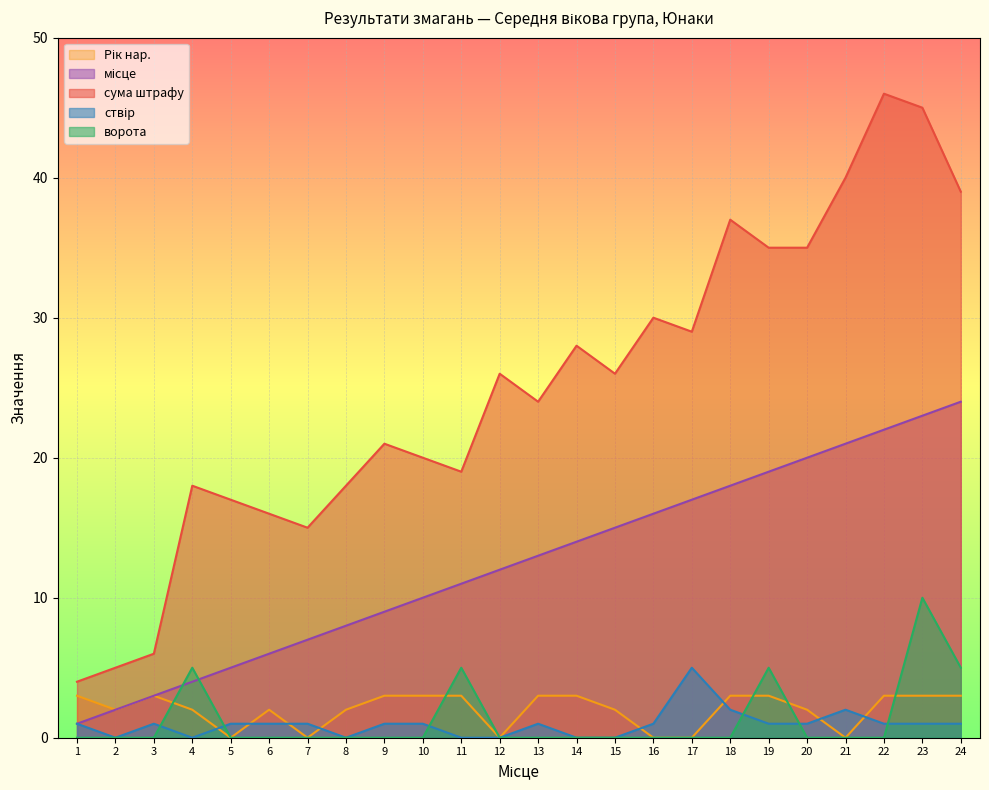

Between 2 and 5, which series saw the biggest shift?

сума штрафу